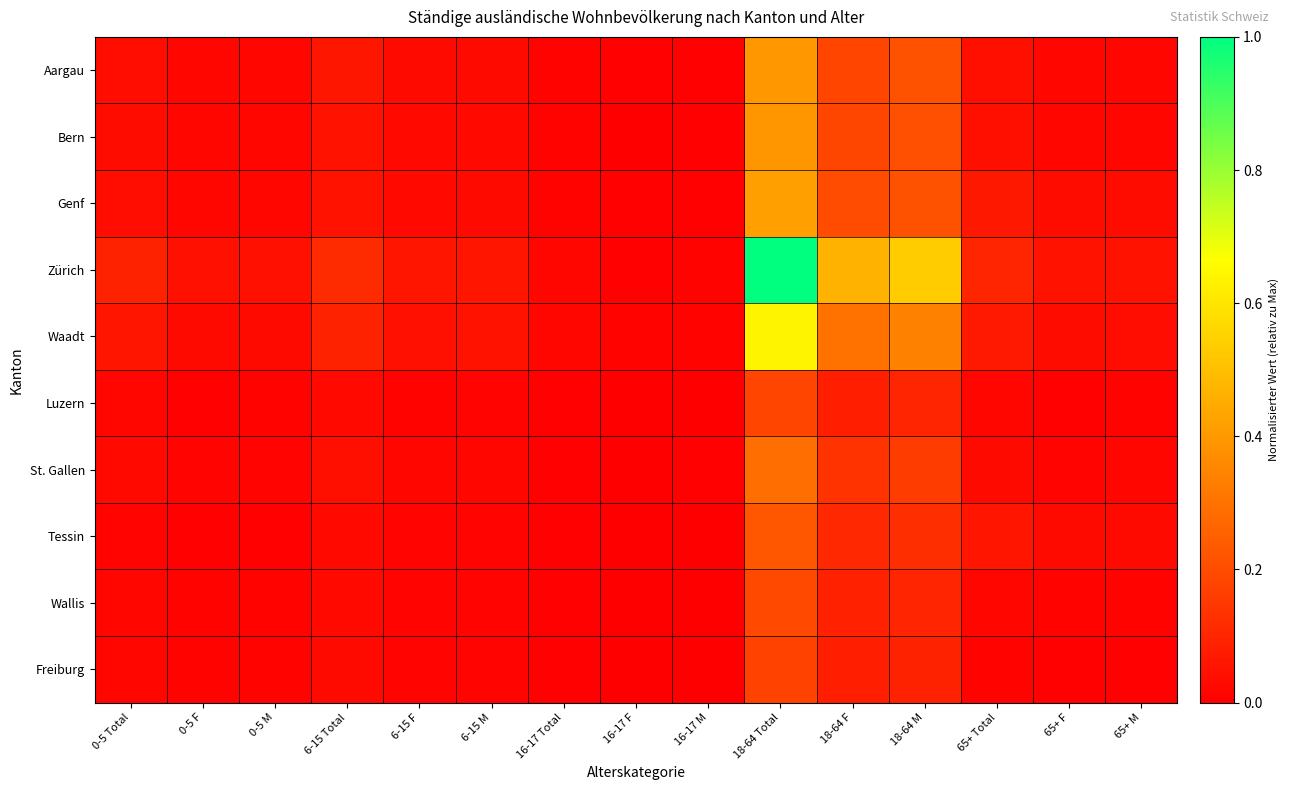

Reading left to right, list all the values displayed in this chart.

Aargau: 0-5 Total=0.0	0-5 F=0.0	0-5 M=0.0	6-15 Total=0.1	6-15 F=0.0	6-15 M=0.0	16-17 Total=0.0	16-17 F=0.0	16-17 M=0.0	18-64 Total=0.4	18-64 F=0.2	18-64 M=0.2	65+ Total=0.0	65+ F=0.0	65+ M=0.0
Bern: 0-5 Total=0.0	0-5 F=0.0	0-5 M=0.0	6-15 Total=0.1	6-15 F=0.0	6-15 M=0.0	16-17 Total=0.0	16-17 F=0.0	16-17 M=0.0	18-64 Total=0.4	18-64 F=0.2	18-64 M=0.2	65+ Total=0.0	65+ F=0.0	65+ M=0.0
Genf: 0-5 Total=0.0	0-5 F=0.0	0-5 M=0.0	6-15 Total=0.1	6-15 F=0.0	6-15 M=0.0	16-17 Total=0.0	16-17 F=0.0	16-17 M=0.0	18-64 Total=0.4	18-64 F=0.2	18-64 M=0.2	65+ Total=0.1	65+ F=0.0	65+ M=0.0
Zürich: 0-5 Total=0.1	0-5 F=0.0	0-5 M=0.0	6-15 Total=0.1	6-15 F=0.1	6-15 M=0.1	16-17 Total=0.0	16-17 F=0.0	16-17 M=0.0	18-64 Total=1.0	18-64 F=0.5	18-64 M=0.5	65+ Total=0.1	65+ F=0.0	65+ M=0.1
Waadt: 0-5 Total=0.1	0-5 F=0.0	0-5 M=0.0	6-15 Total=0.1	6-15 F=0.0	6-15 M=0.0	16-17 Total=0.0	16-17 F=0.0	16-17 M=0.0	18-64 Total=0.6	18-64 F=0.3	18-64 M=0.3	65+ Total=0.1	65+ F=0.0	65+ M=0.0
Luzern: 0-5 Total=0.0	0-5 F=0.0	0-5 M=0.0	6-15 Total=0.0	6-15 F=0.0	6-15 M=0.0	16-17 Total=0.0	16-17 F=0.0	16-17 M=0.0	18-64 Total=0.2	18-64 F=0.1	18-64 M=0.1	65+ Total=0.0	65+ F=0.0	65+ M=0.0
St. Gallen: 0-5 Total=0.0	0-5 F=0.0	0-5 M=0.0	6-15 Total=0.0	6-15 F=0.0	6-15 M=0.0	16-17 Total=0.0	16-17 F=0.0	16-17 M=0.0	18-64 Total=0.3	18-64 F=0.1	18-64 M=0.2	65+ Total=0.0	65+ F=0.0	65+ M=0.0
Tessin: 0-5 Total=0.0	0-5 F=0.0	0-5 M=0.0	6-15 Total=0.0	6-15 F=0.0	6-15 M=0.0	16-17 Total=0.0	16-17 F=0.0	16-17 M=0.0	18-64 Total=0.2	18-64 F=0.1	18-64 M=0.1	65+ Total=0.1	65+ F=0.0	65+ M=0.0
Wallis: 0-5 Total=0.0	0-5 F=0.0	0-5 M=0.0	6-15 Total=0.0	6-15 F=0.0	6-15 M=0.0	16-17 Total=0.0	16-17 F=0.0	16-17 M=0.0	18-64 Total=0.2	18-64 F=0.1	18-64 M=0.1	65+ Total=0.0	65+ F=0.0	65+ M=0.0
Freiburg: 0-5 Total=0.0	0-5 F=0.0	0-5 M=0.0	6-15 Total=0.0	6-15 F=0.0	6-15 M=0.0	16-17 Total=0.0	16-17 F=0.0	16-17 M=0.0	18-64 Total=0.2	18-64 F=0.1	18-64 M=0.1	65+ Total=0.0	65+ F=0.0	65+ M=0.0